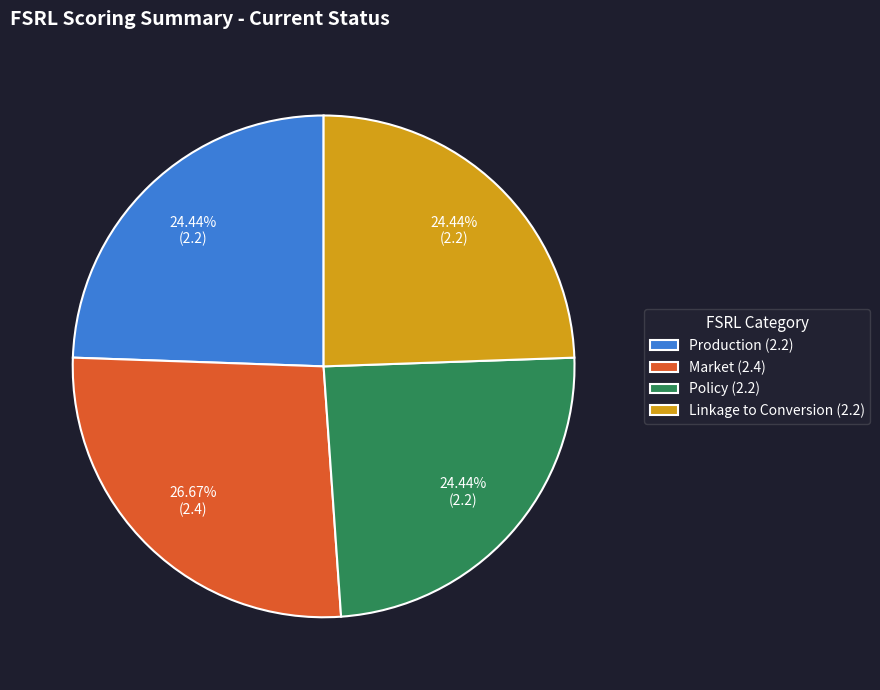

Is it true that Market is 17% of the pie?

False